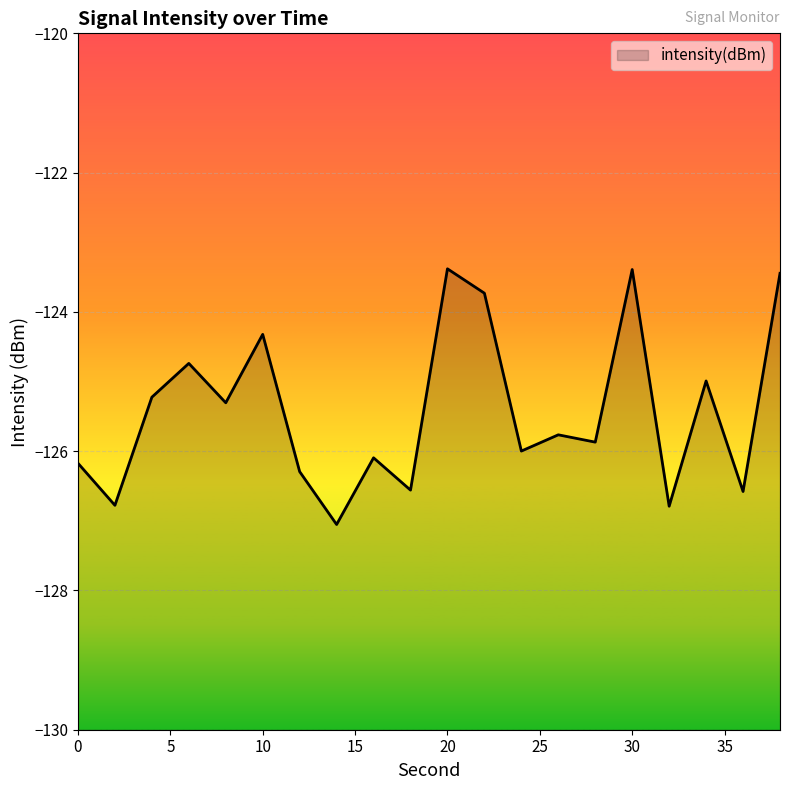

True or false: the data shows -123.4 at 30.

True